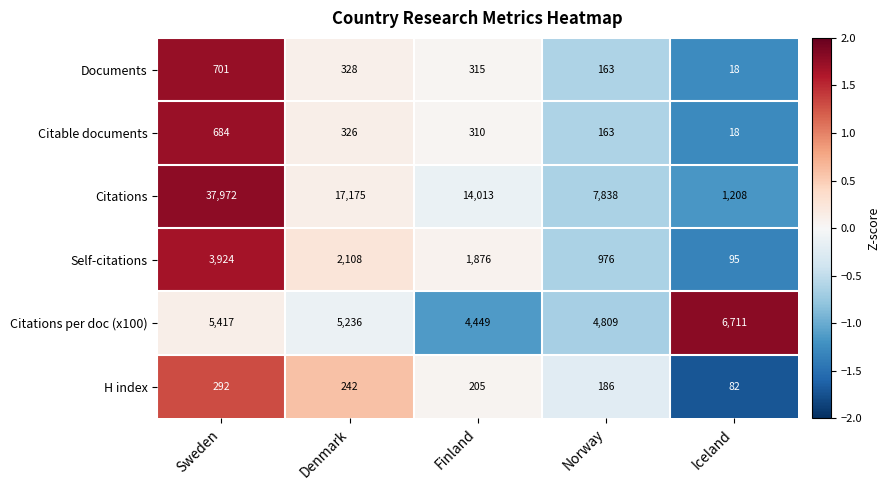

Reading left to right, extract all data points from this chart.

Documents: 701	328	315	163	18
Citable documents: 684	326	310	163	18
Citations: 37972	17175	14013	7838	1208
Self-citations: 3924	2108	1876	976	95
Citations per doc (x100): 5417	5236	4449	4809	6711
H index: 292	242	205	186	82